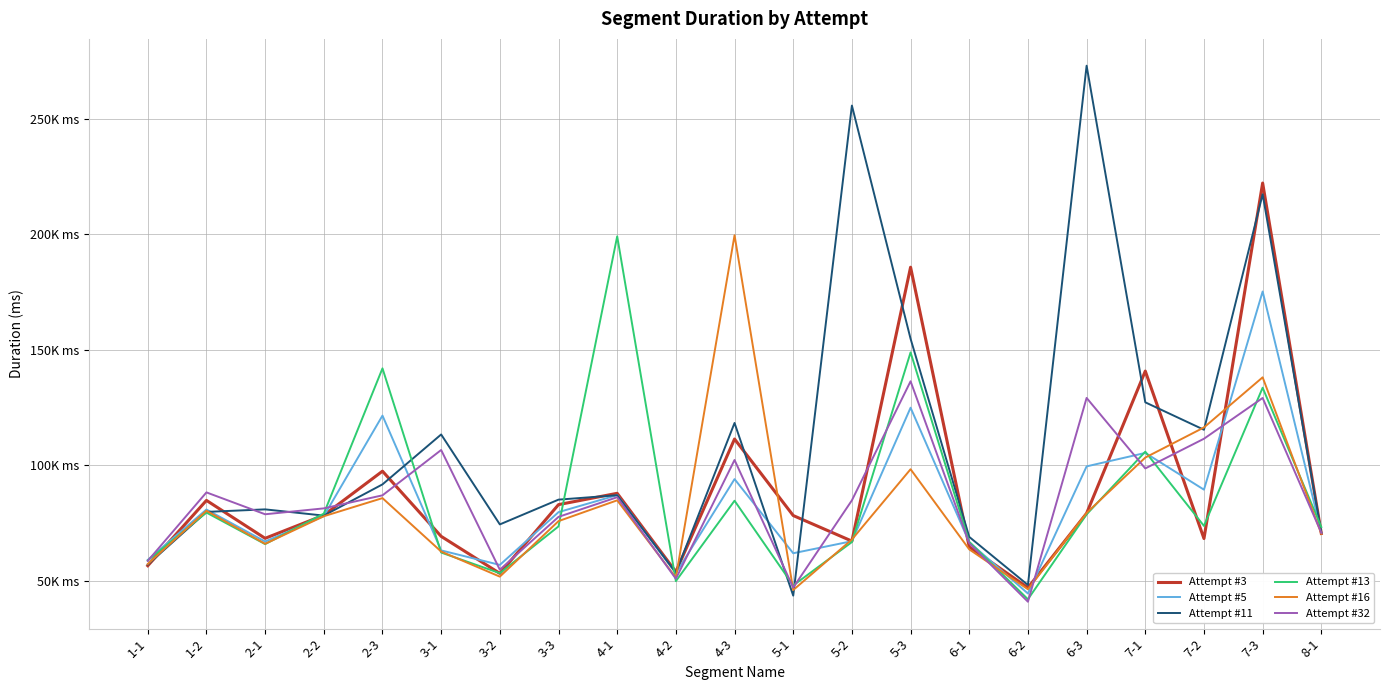

After their last crossing, which series has the higher values: Attempt #11 or Attempt #13?

Attempt #13